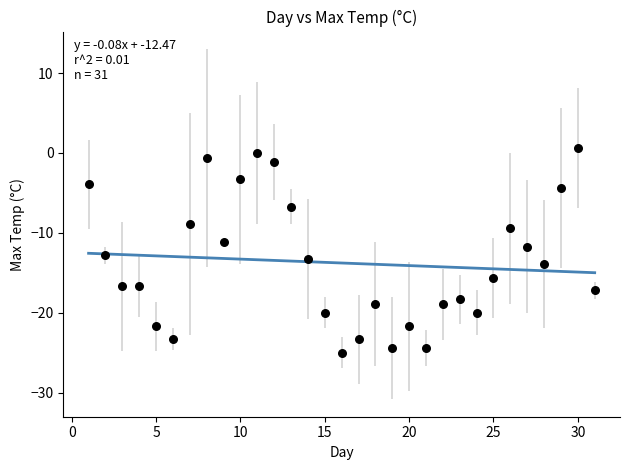

What is the range of Y values (max minus min)?

25.6